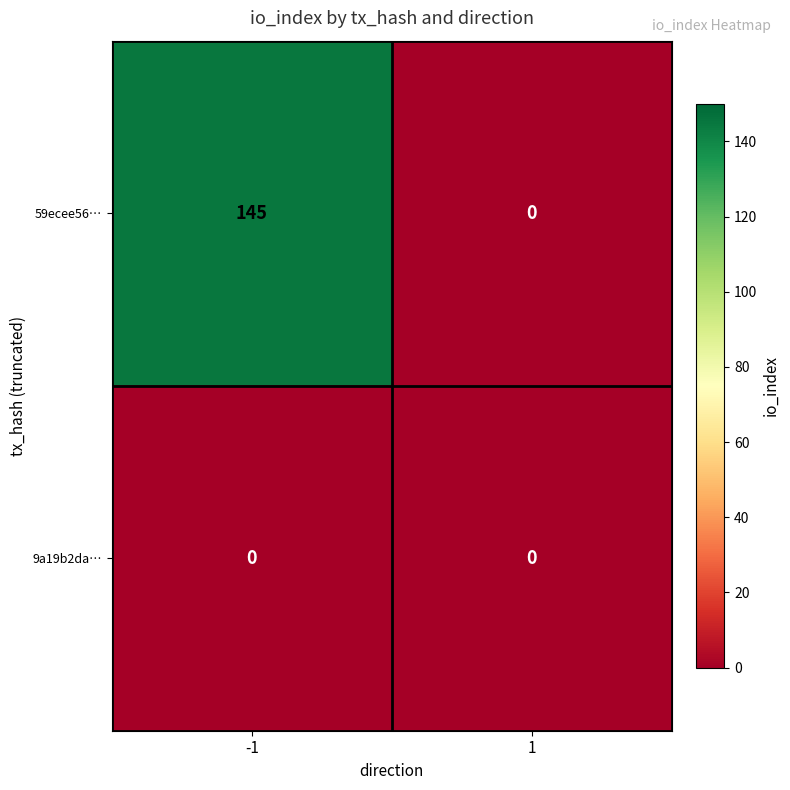

What is the difference between the highest and lowest values at -1?

145